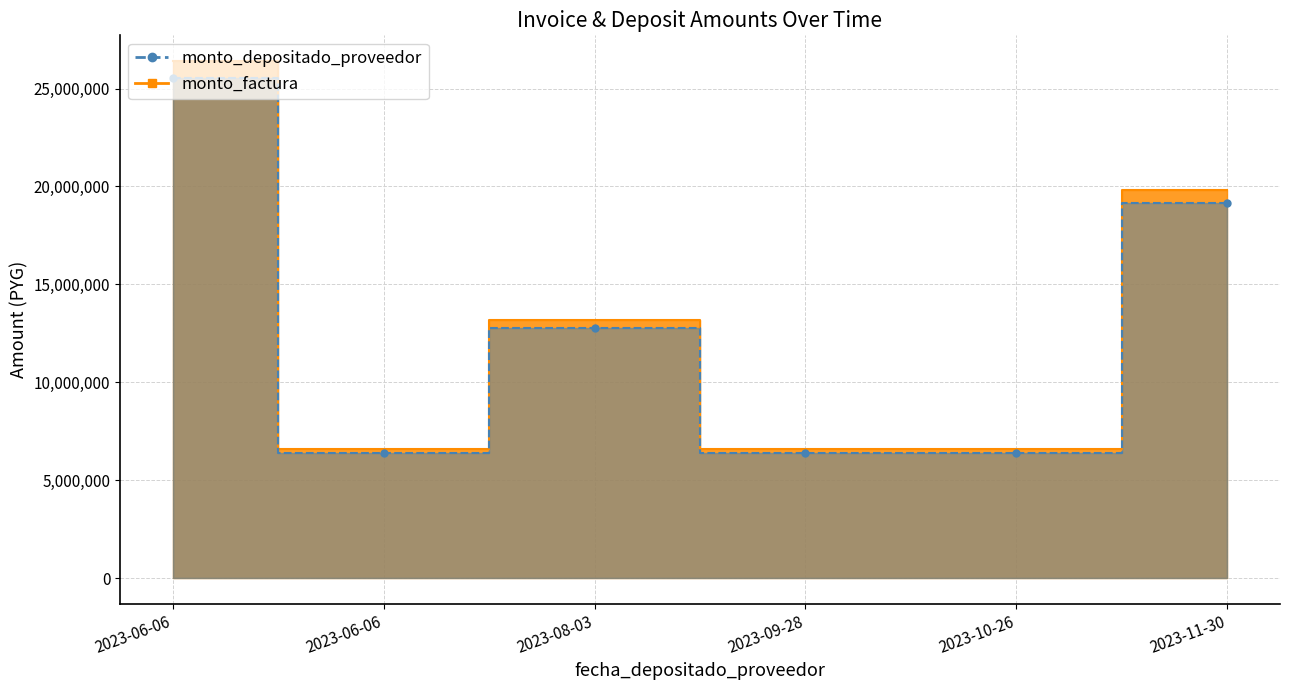

Reading left to right, what are all the values shown in this chart?

monto_factura: 2023-06-06=26400000	2023-06-06=6600000	2023-08-03=13200000	2023-09-28=6600000	2023-10-26=6600000	2023-11-30=19800000
monto_depositado_proveedor: 2023-06-06=25560000	2023-06-06=6390000	2023-08-03=12780000	2023-09-28=6390000	2023-10-26=6390000	2023-11-30=19170000